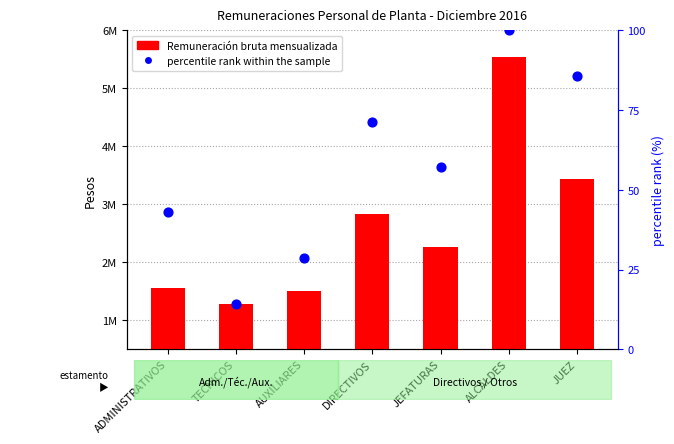

At how many categories does at least one series exceed 4930879?

1